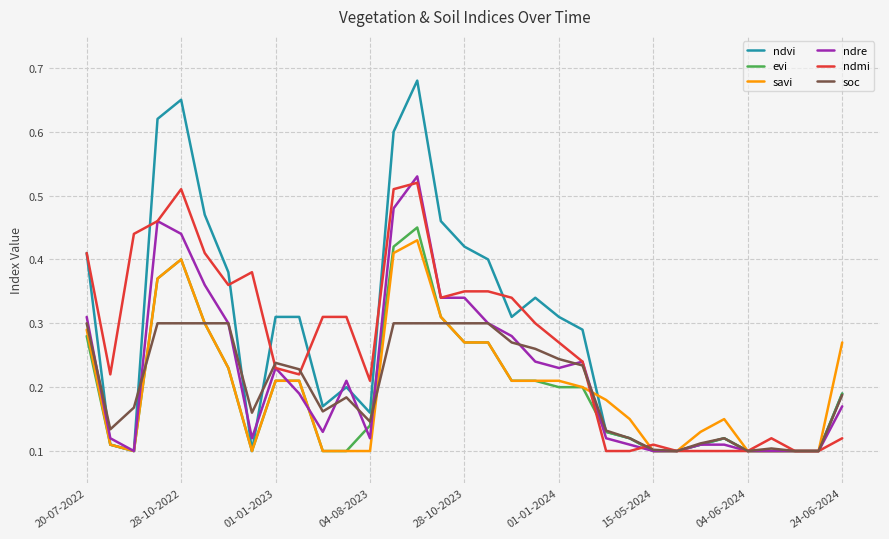

Which series has the largest range (max minus min)?

ndvi